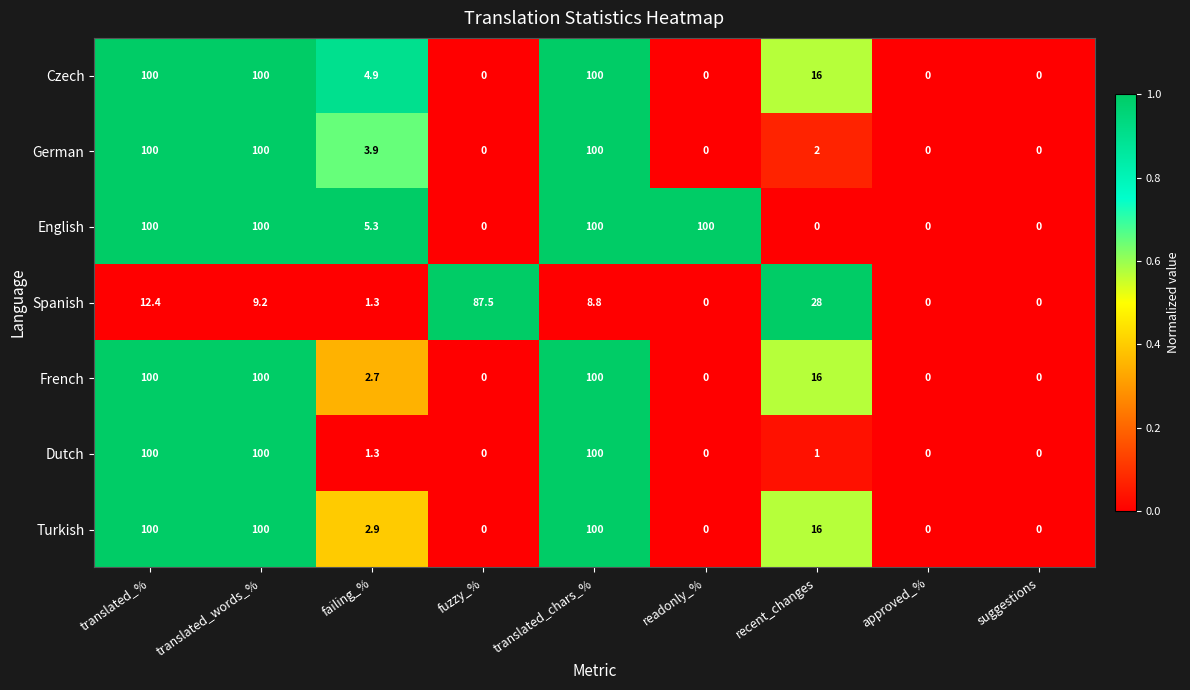

Where is Dutch nearest to the value 50?

failing_%